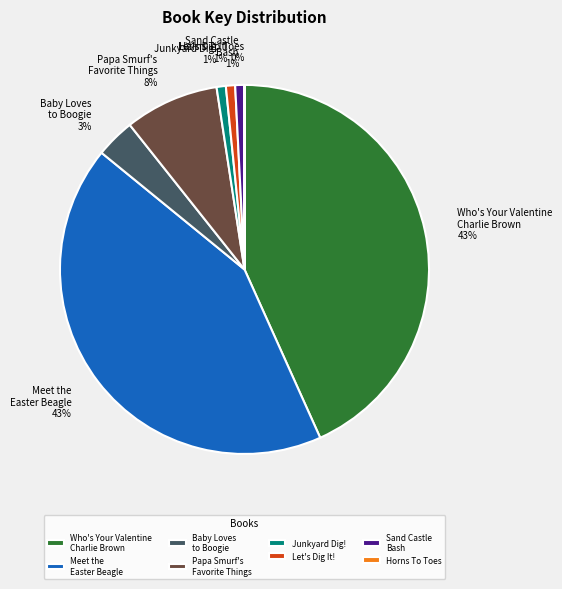

Combined, do Sand Castle Bash and Let's Dig It! account for over 50%?

No